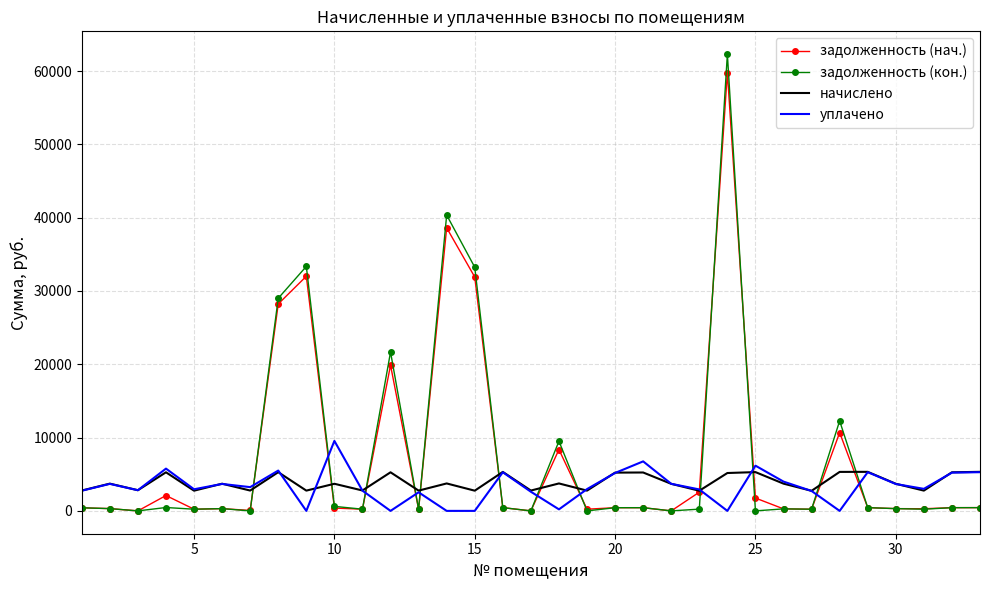

List the series in order of their peak value, highest first.

задолженность (кон.), задолженность (нач.), уплачено, начислено